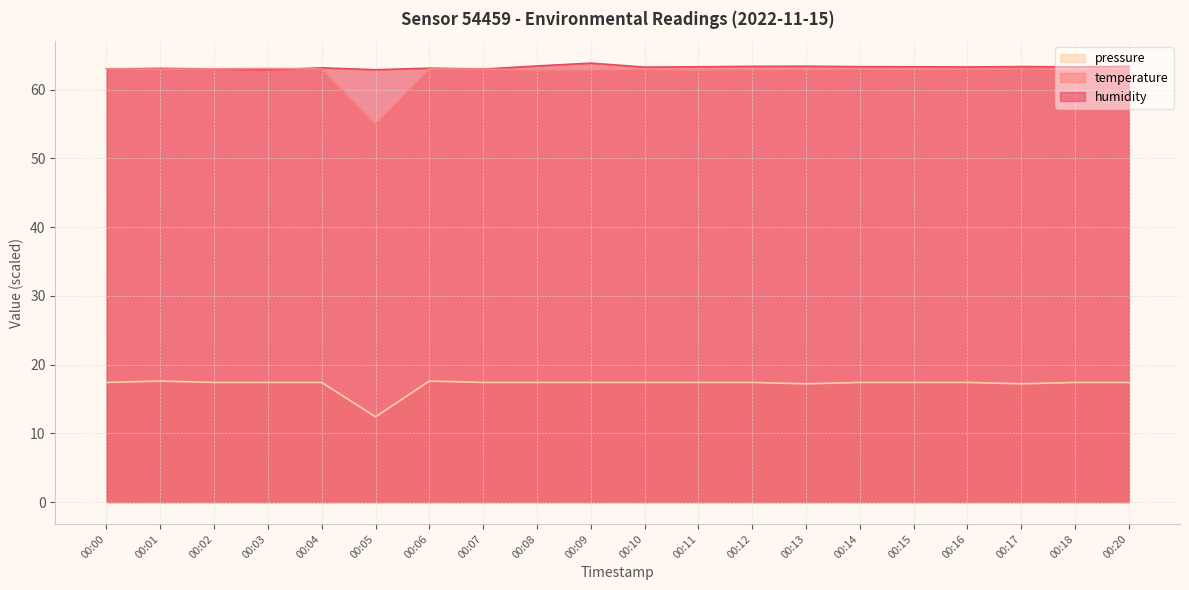

At which category is the sum across all series the highest?

00:09